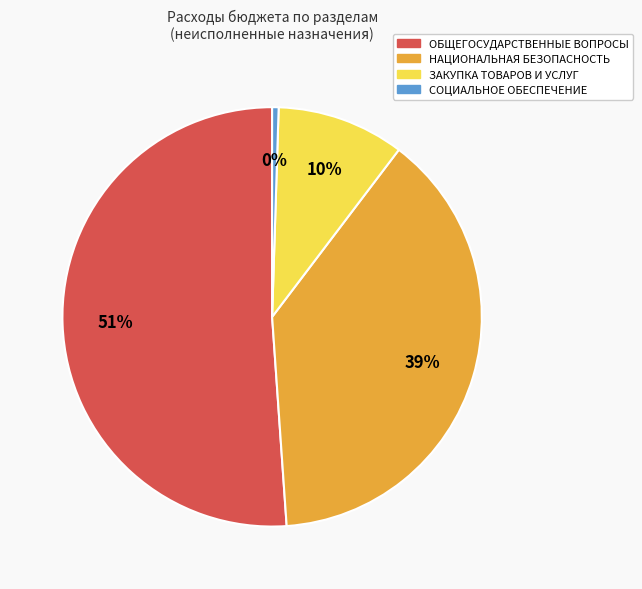

How many segments does this pie chart have?

4